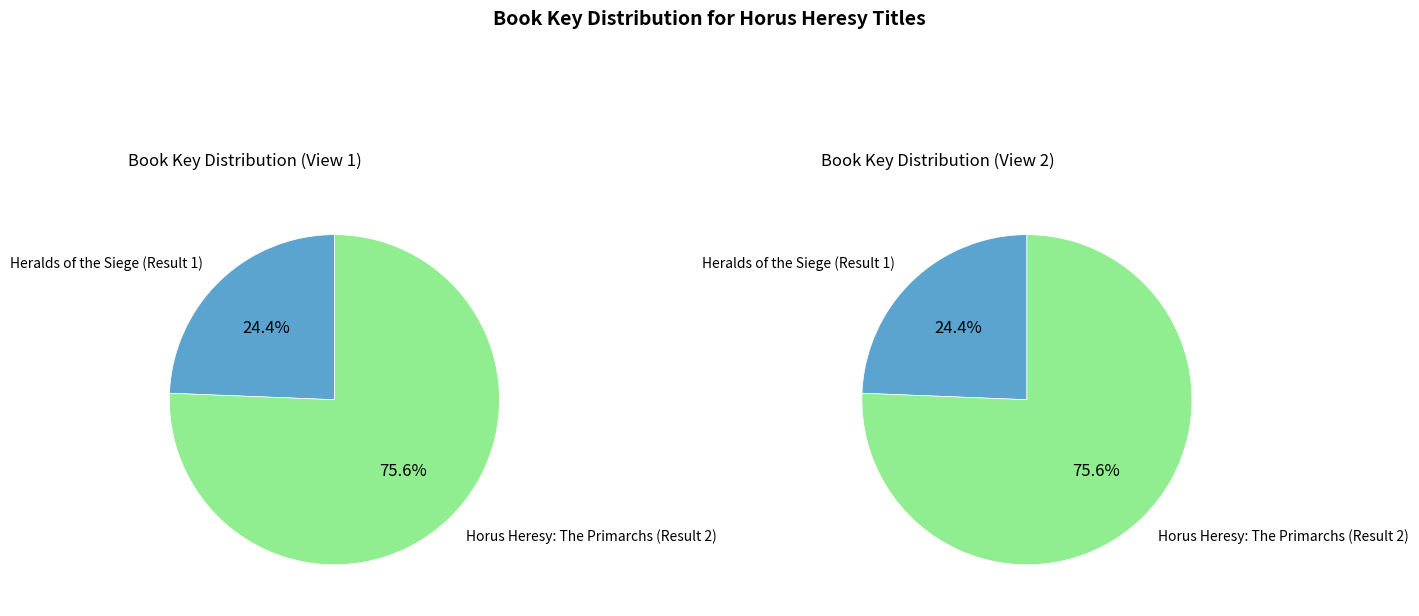

Between Horus Heresy: The Primarchs (Result 2) and Heralds of the Siege (Result 1), which is larger?

Horus Heresy: The Primarchs (Result 2)